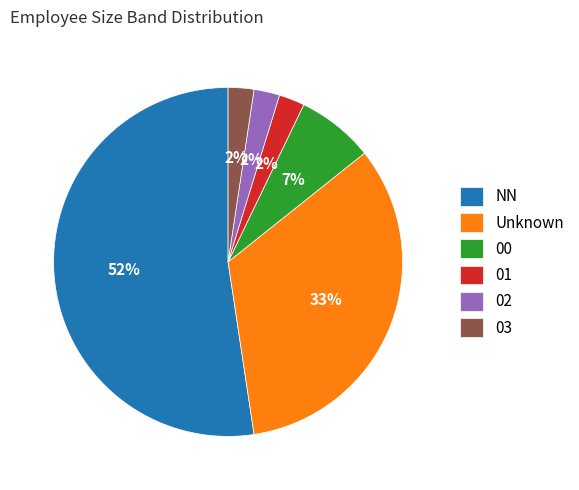

Count the number of slices in the pie.

6